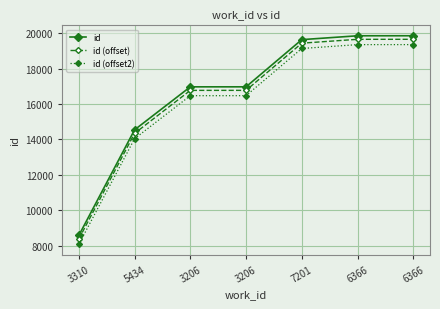

How many series are shown in this chart?

3